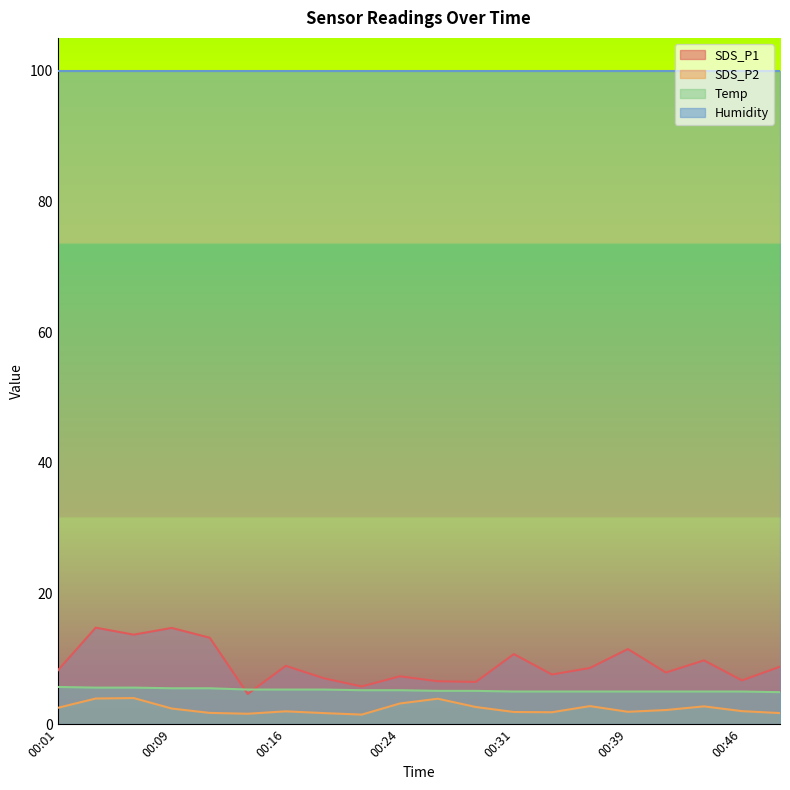

What are all the series names shown in the legend?

SDS_P1, SDS_P2, Temp, Humidity